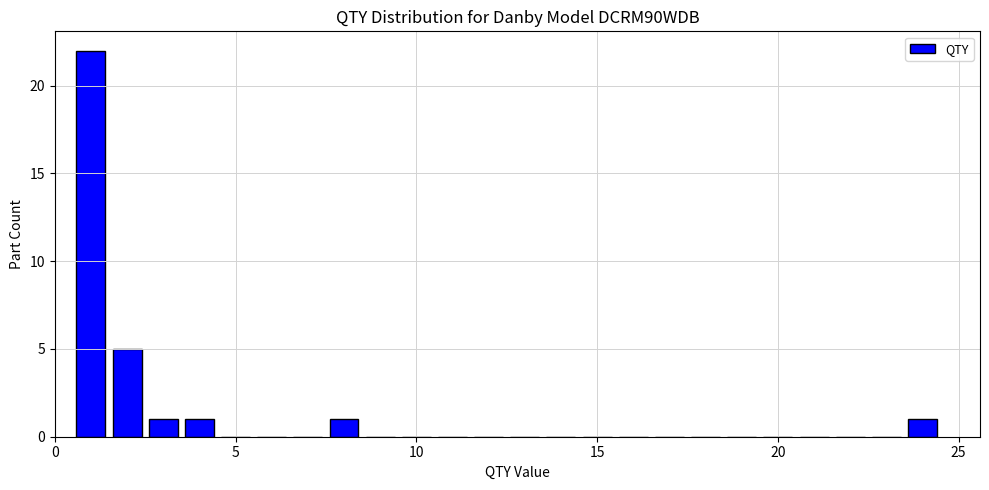

Around what value on the x-axis is the tallest bar? Give the approximate position of its centre, as read against the axis.

1.0